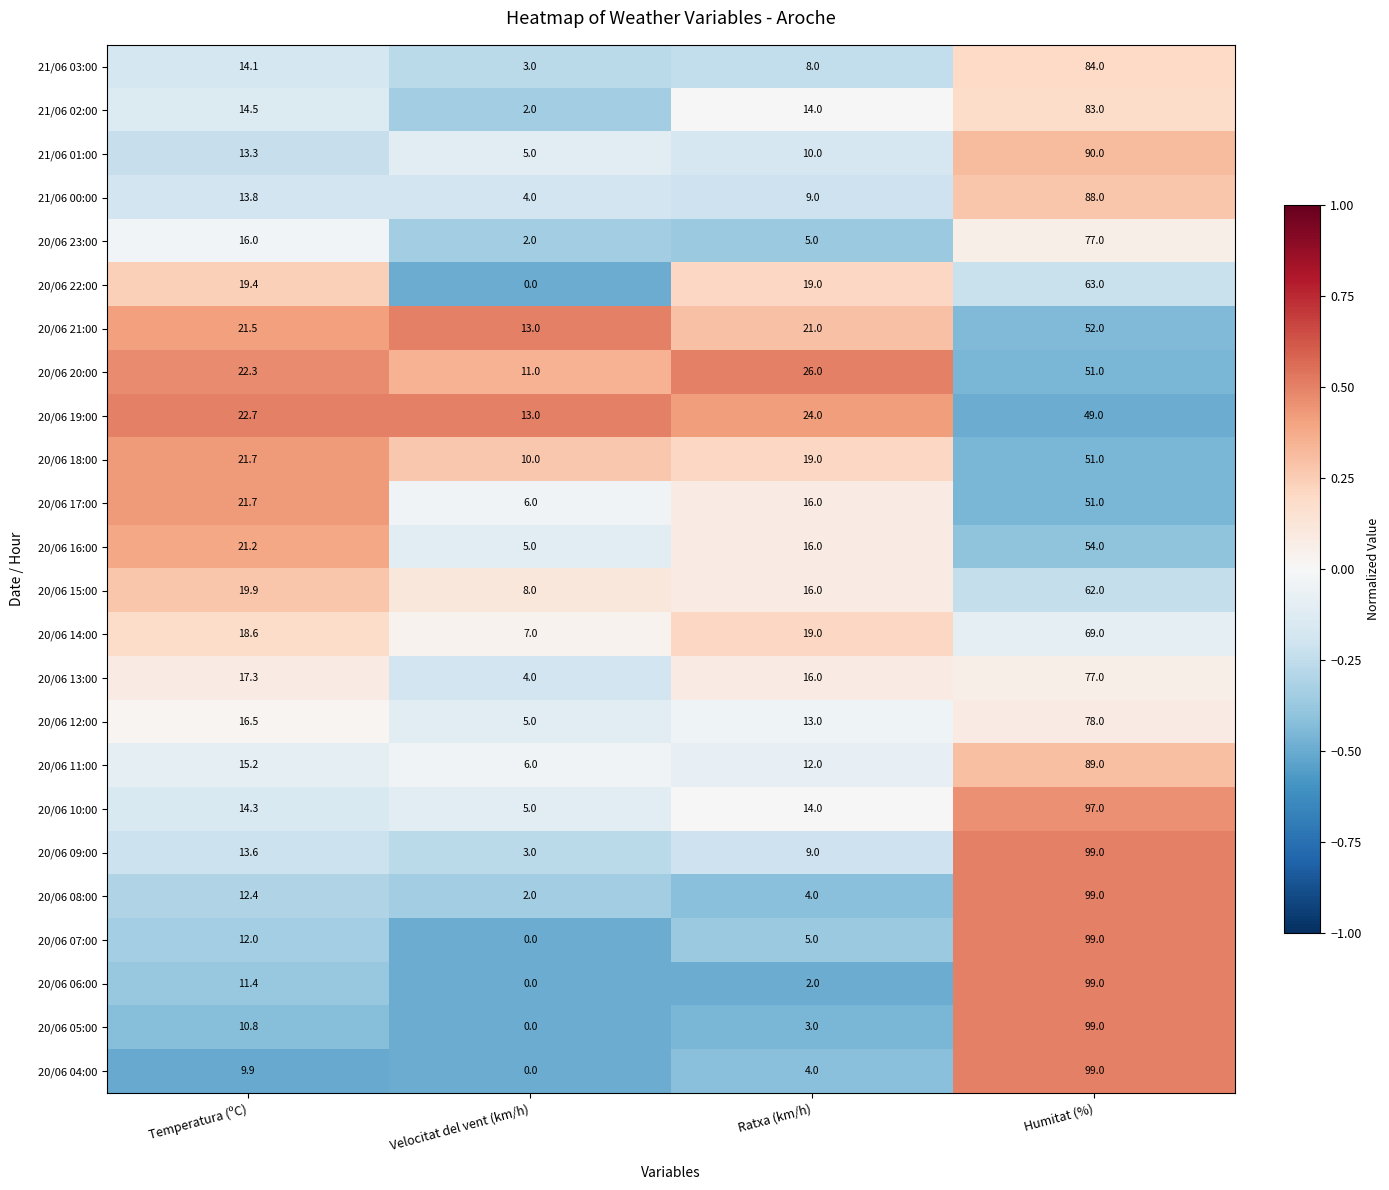

What is the difference between the maximum and second lowest values in the 20/06 15:00 series?

46.0